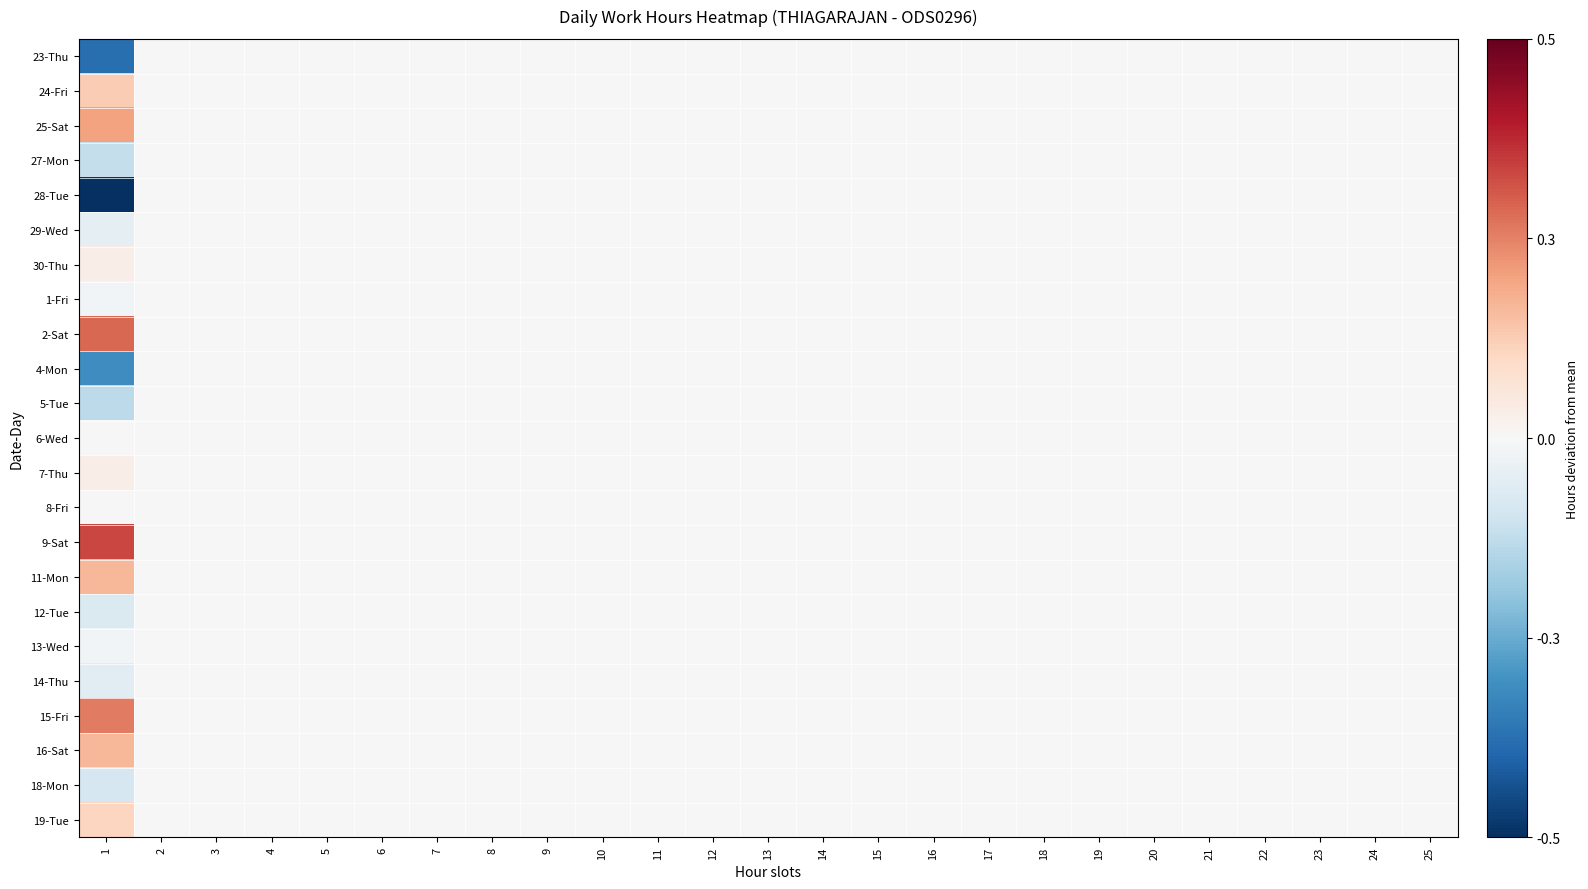

How many series are shown in this chart?

23